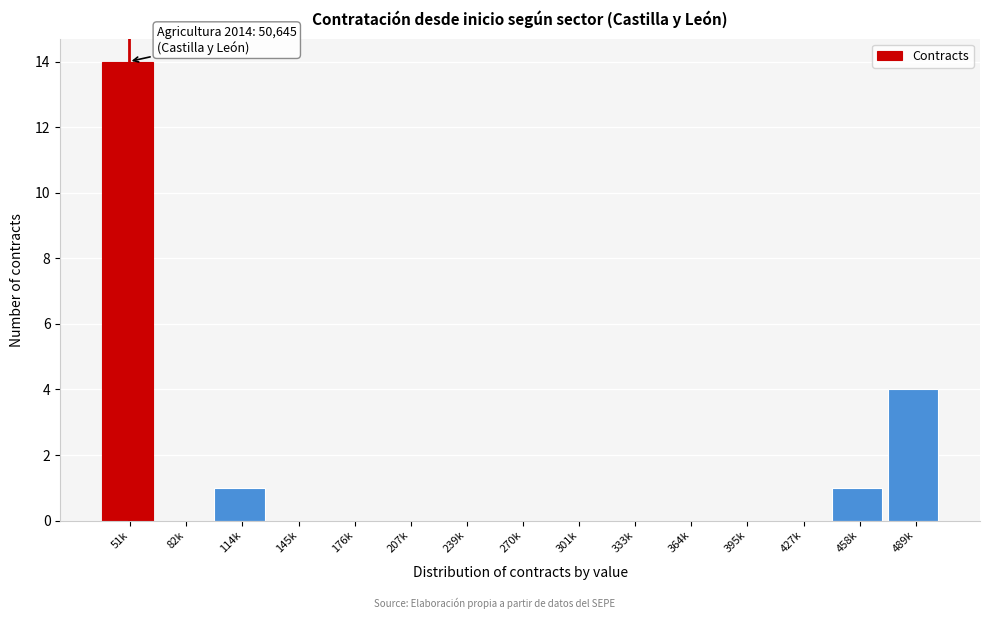

Reading left to right, transcribe all the data shown in this chart.

51k=14	82k=0	114k=1	145k=0	176k=0	207k=0	239k=0	270k=0	301k=0	333k=0	364k=0	395k=0	427k=0	458k=1	489k=4